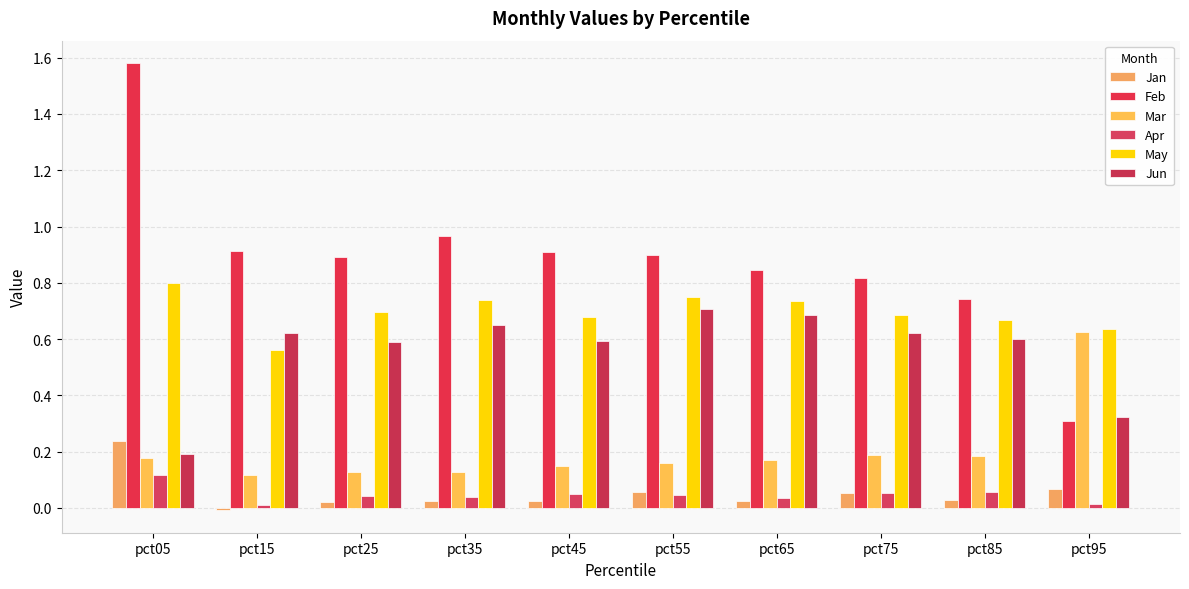

What is the difference between the maximum and minimum values in the Jun series?

0.5